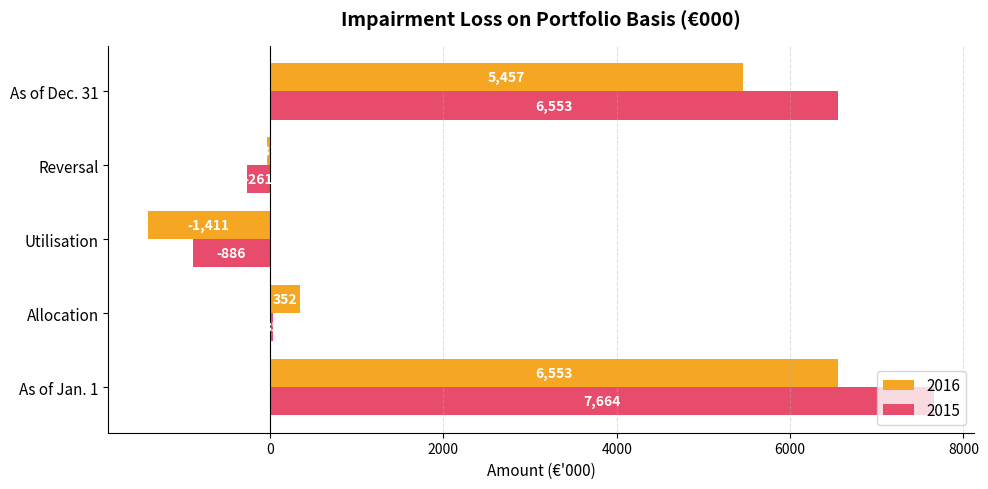

What is the difference between the maximum and minimum values in the 2016 series?

7964